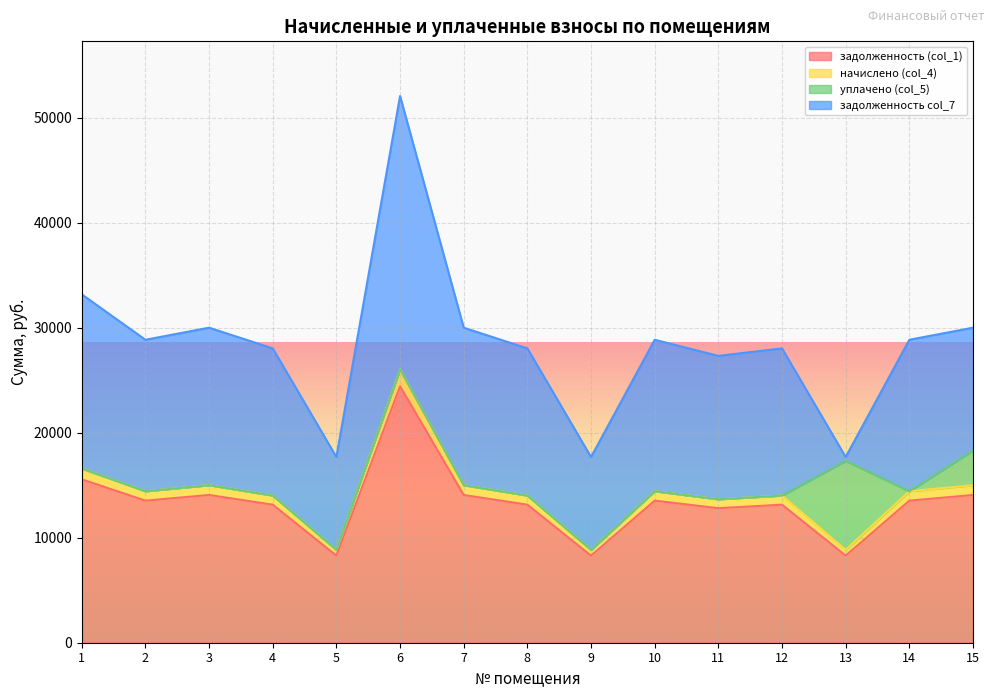

Rank the categories by начислено (col_4) value from lowest to highest.

5, 9, 13, 11, 4, 8, 12, 2, 10, 14, 3, 7, 15, 1, 6